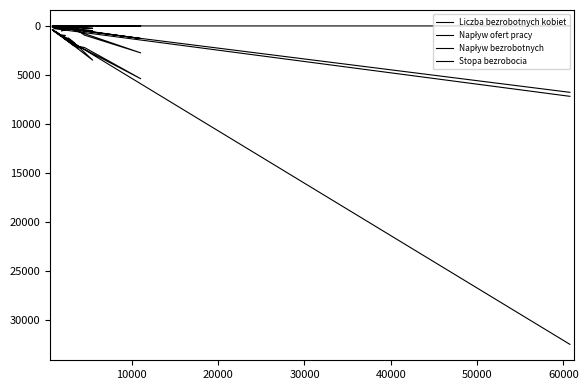

At how many categories does at least one series exceed 1420?

8